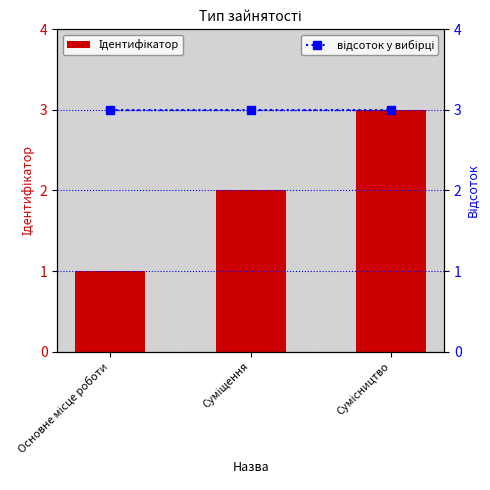

What is the maximum value shown in the chart?

3